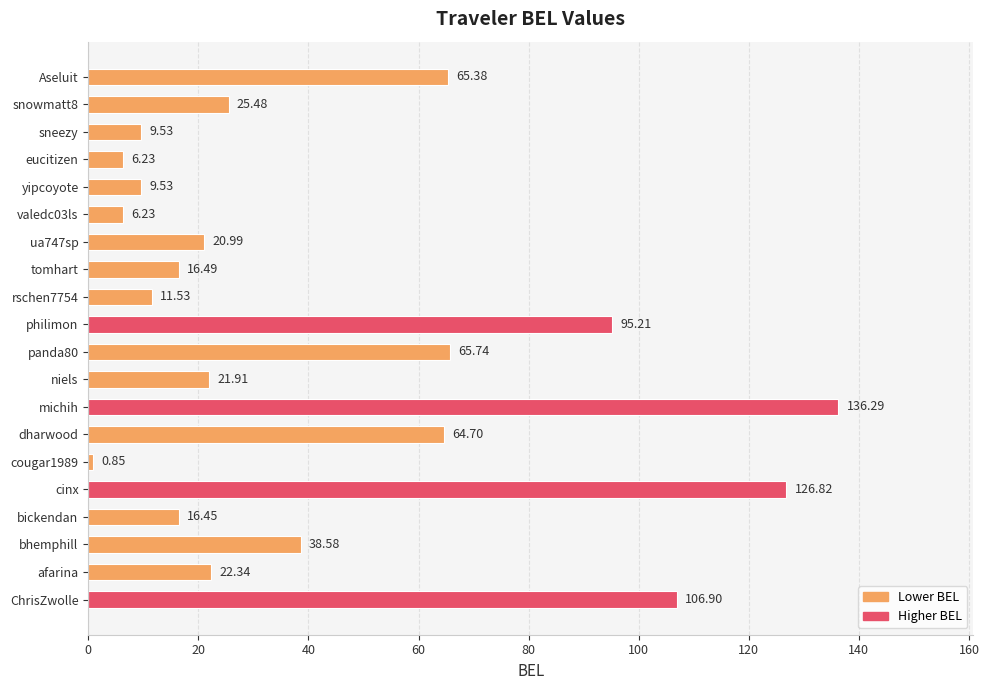

What is the average value?

43.4